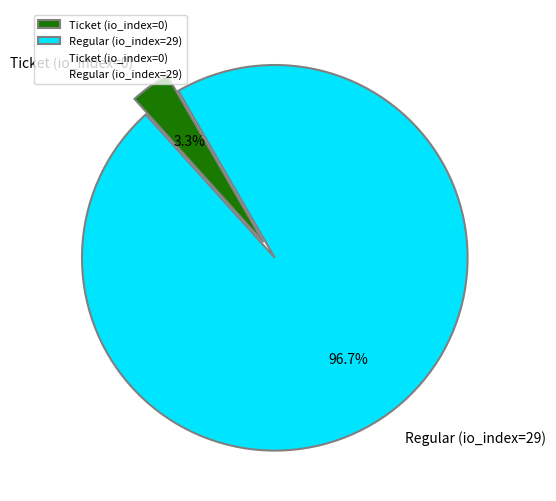

What portion of the pie excludes Ticket (io_index=0)?

96.7%